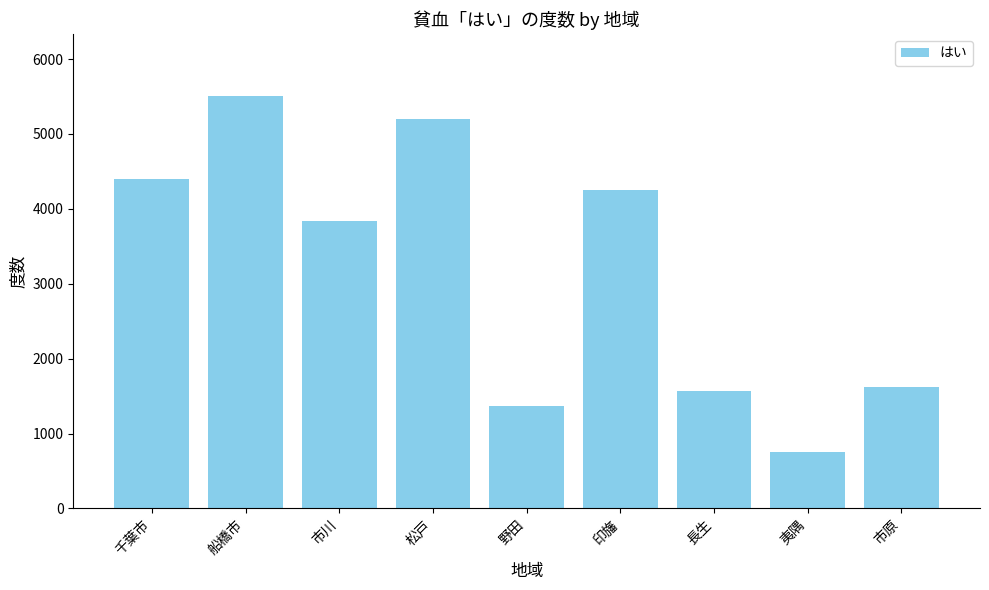

Where is the data nearest to the value 3132?

市川